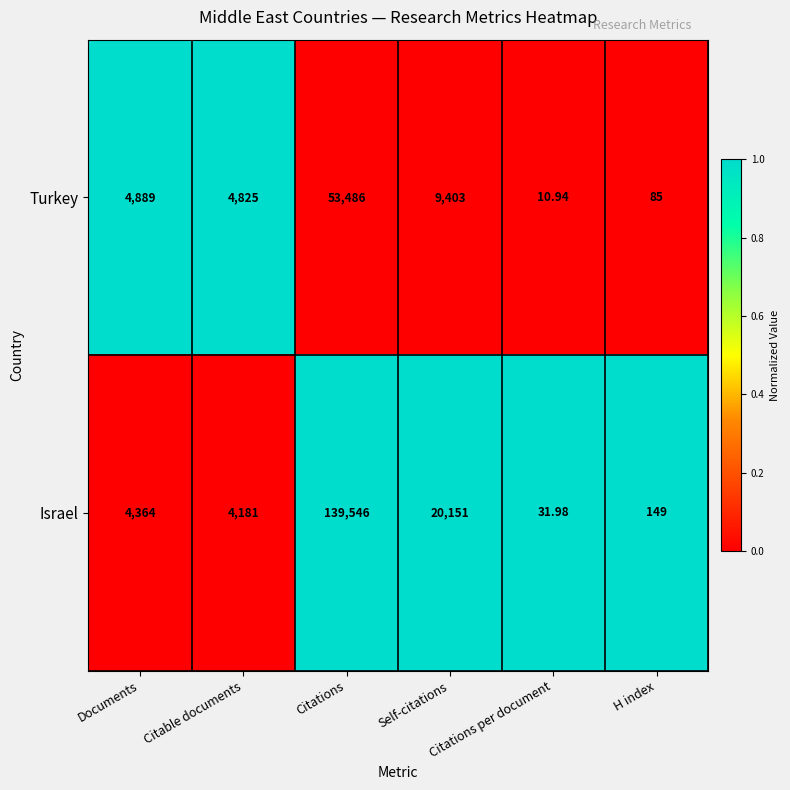

Rank the series at Self-citations from highest to lowest value.

Israel, Turkey